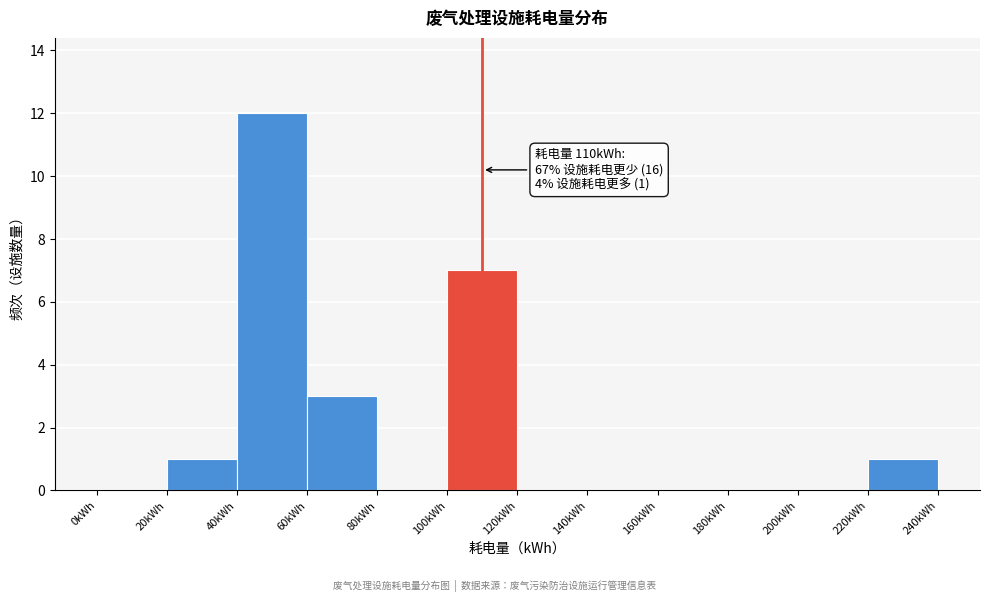

Which range on the x-axis has the tallest bar?

40 to 60